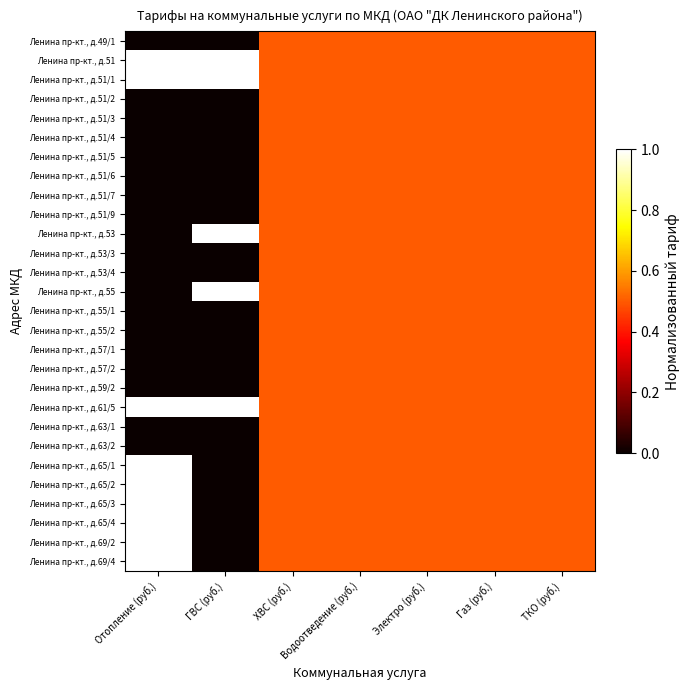

Between Водоотведение (руб.) and Отопление (руб.), which is larger?

Водоотведение (руб.)